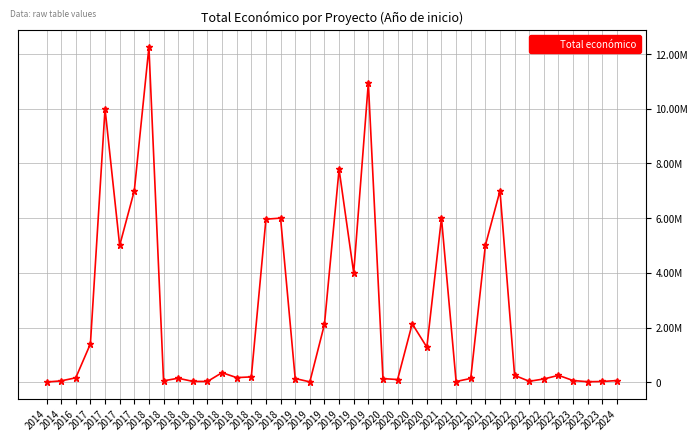

Does the chart have visible grid lines?

Yes